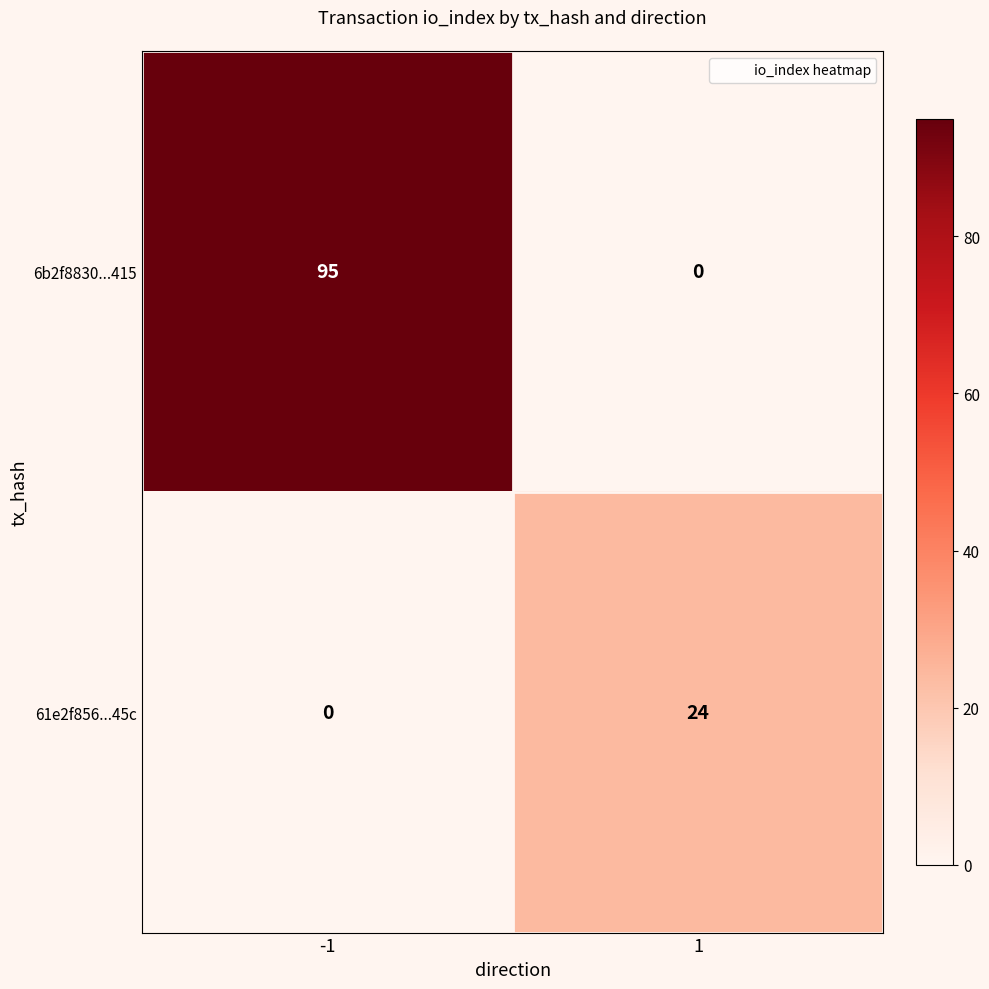

Reading left to right, extract all data points from this chart.

6b2f8830...415: -1=95	1=0
61e2f856...45c: -1=0	1=24